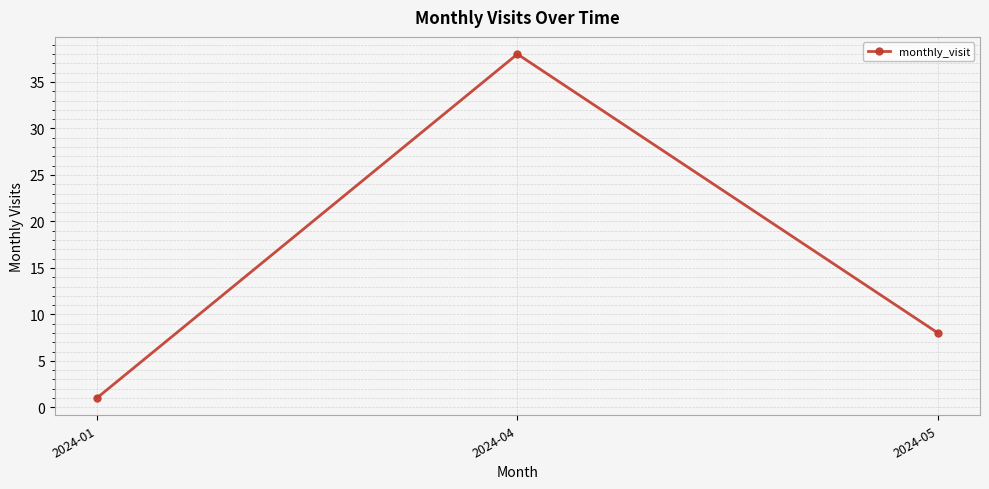

Rank the categories by value from lowest to highest.

2024-01, 2024-05, 2024-04